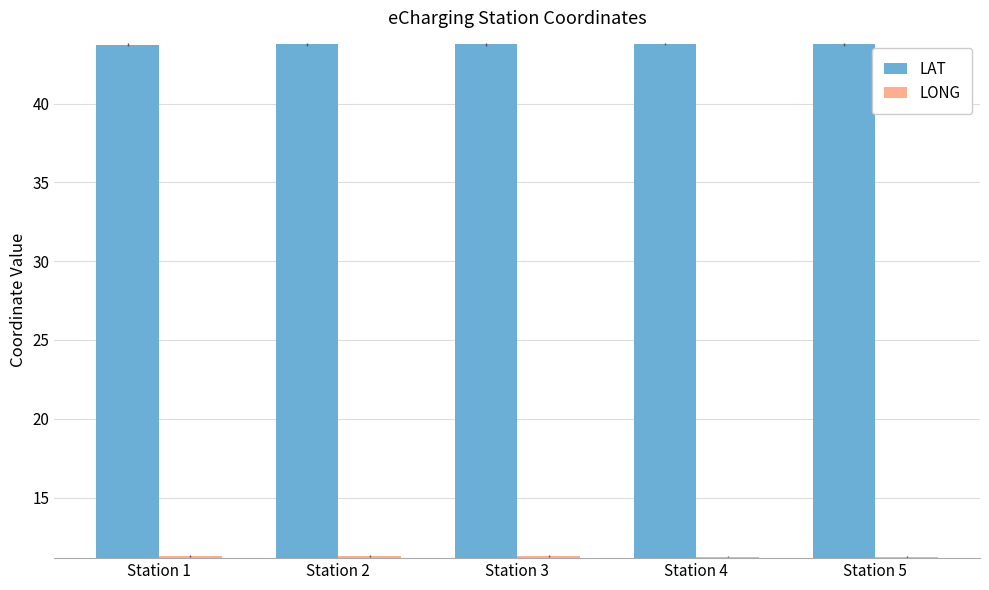

How many LONG values are between 11 and 12?

5